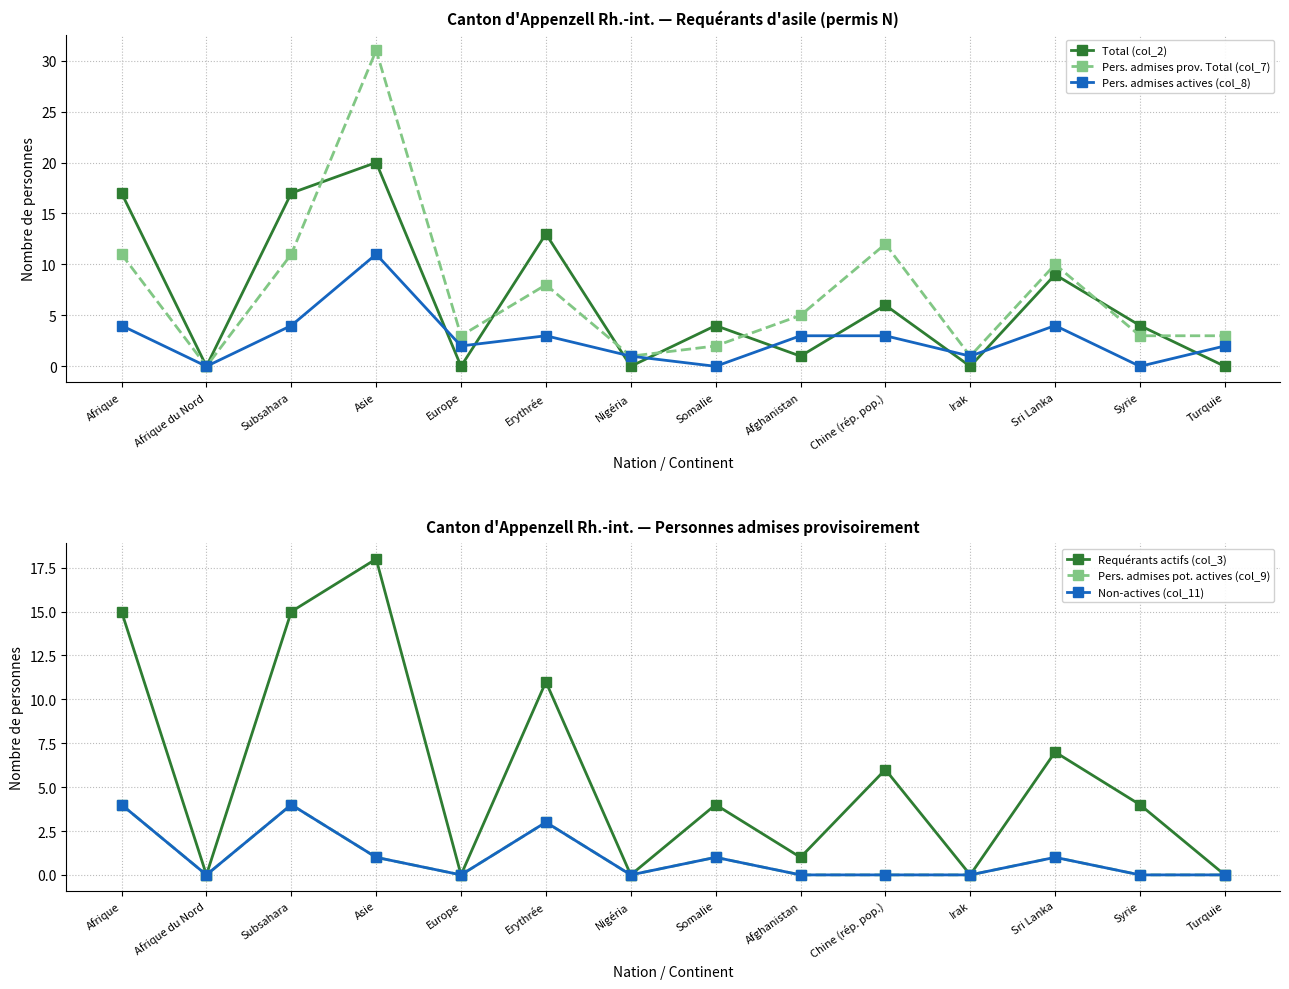

Is it true that Non-actives (col_11) equals 0 at Nigéria?

True